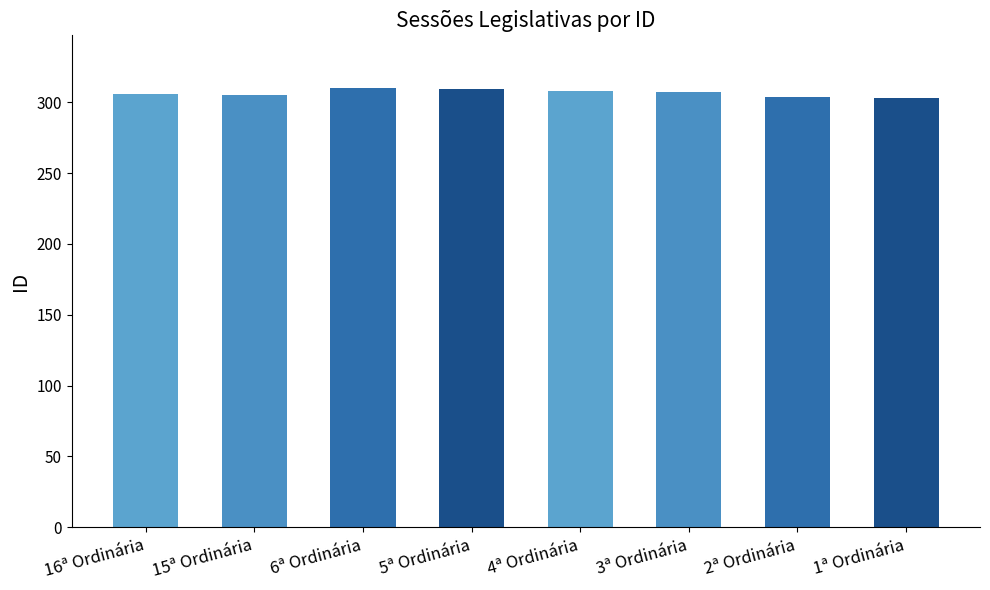

What is the sum of all values?

2452